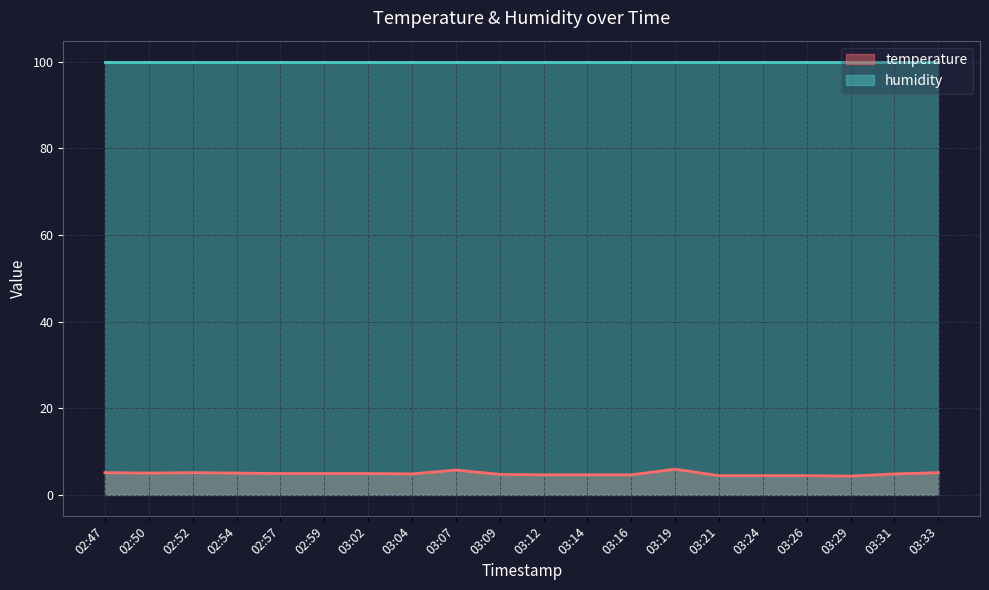

Is it true that temperature line equals 5.1 at 02:47?

True